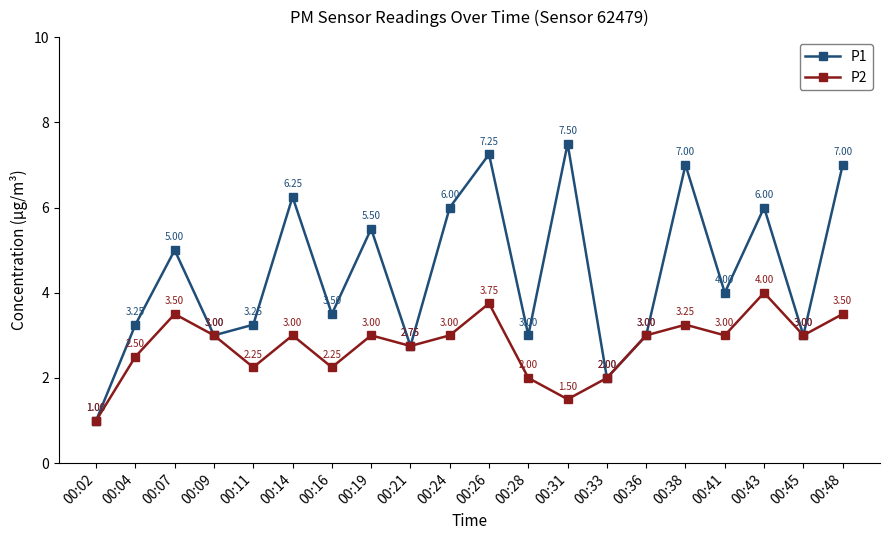

How many interior local peaks does the P2 series have?

6